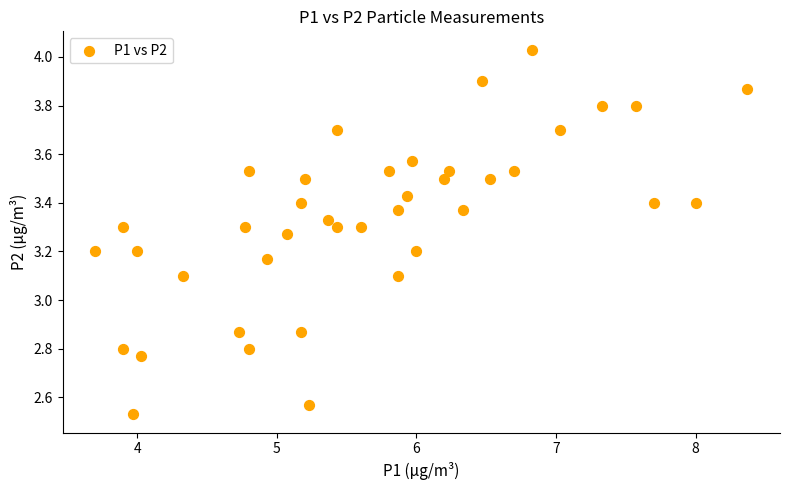

What is the range of Y values (max minus min)?

1.5